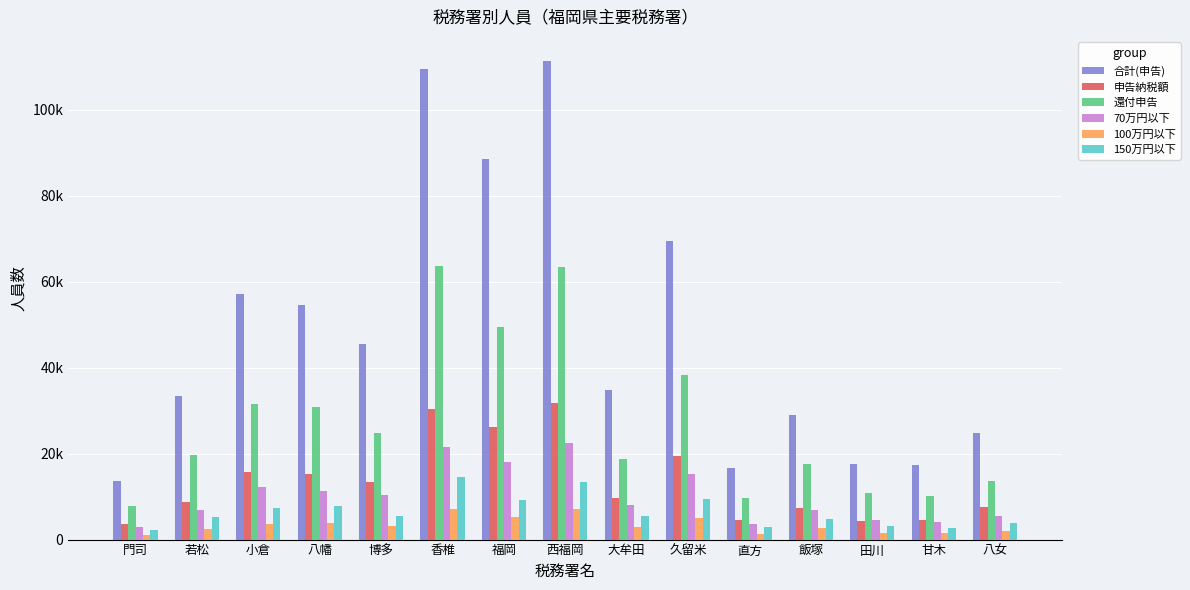

Are the bars grouped side by side (vs. stacked)?

Yes